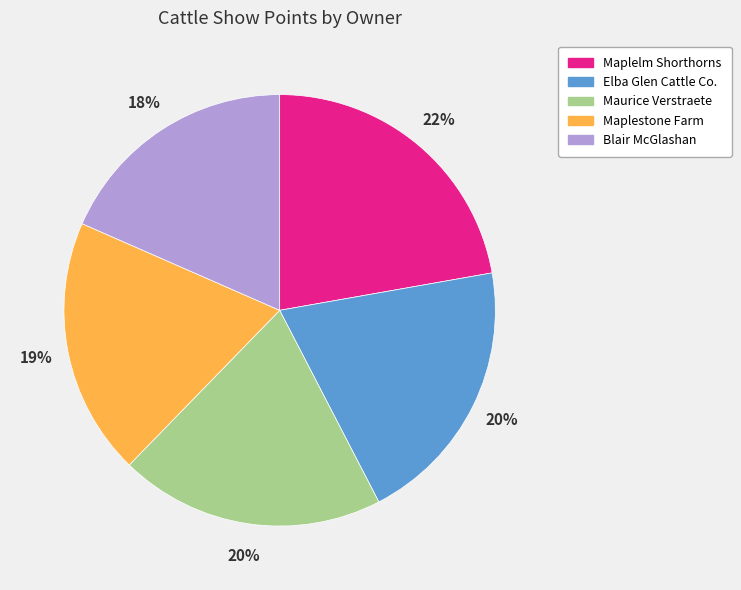

Approximately how many times larger is the value at Maplelm Shorthorns compared to Blair McGlashan?

1.2